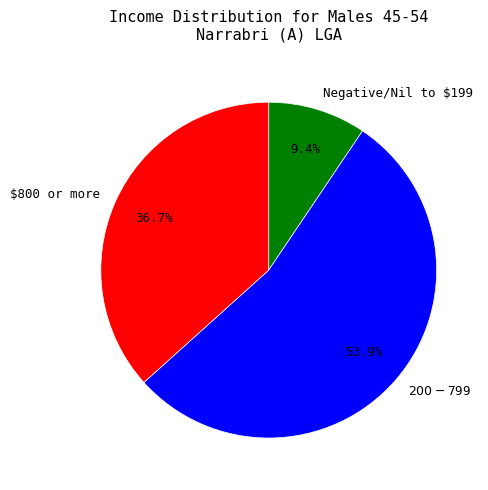

Which category has the smallest portion of the pie?

Negative/Nil to $199